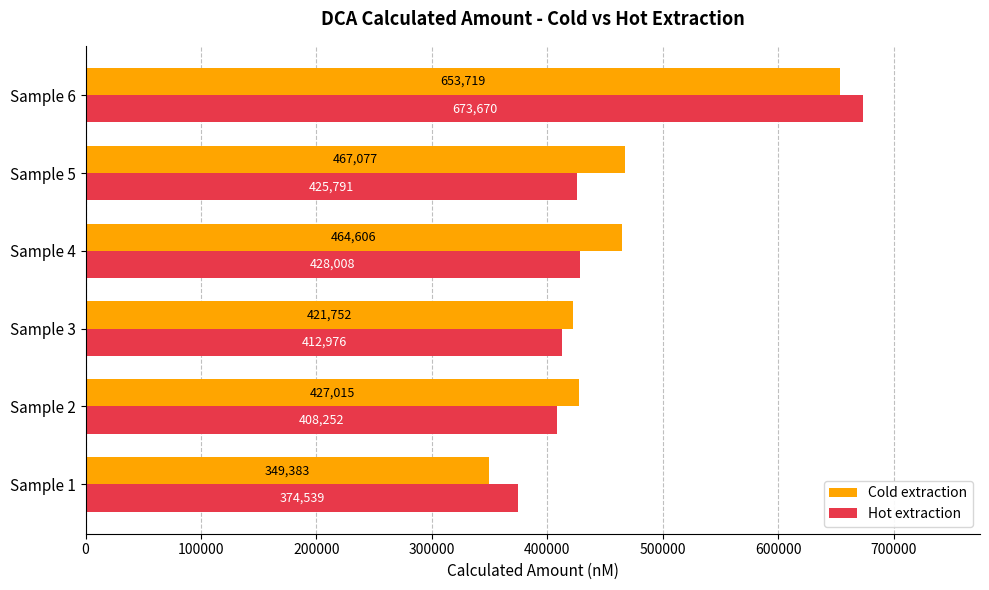

List the labels in order of Hot extraction value, smallest first.

Sample 1, Sample 2, Sample 3, Sample 5, Sample 4, Sample 6